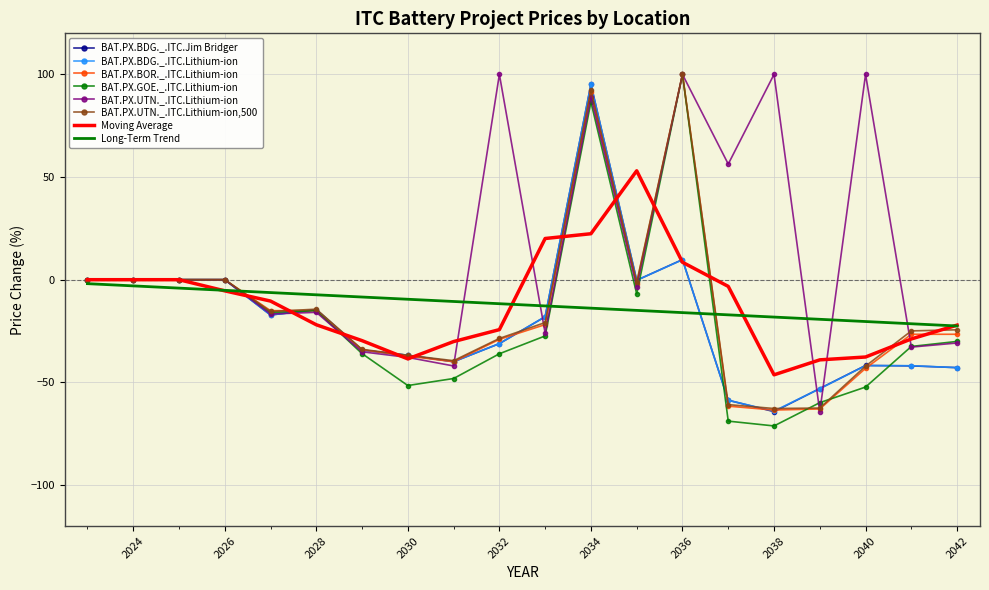

Which series has the largest total across all categories?

BAT.PX.UTN._.ITC.Lithium-ion